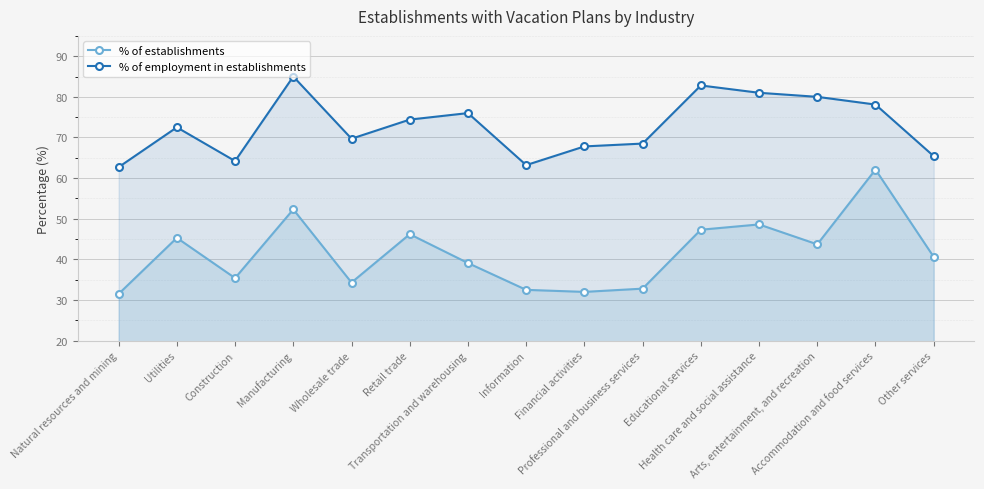

Reading left to right, extract all data points from this chart.

% of establishments: Natural resources and mining=31.5	Utilities=45.3	Construction=35.4	Manufacturing=52.3	Wholesale trade=34.3	Retail trade=46.2	Transportation and warehousing=39.1	Information=32.5	Financial activities=32.0	Professional and business services=32.8	Educational services=47.3	Health care and social assistance=48.6	Arts, entertainment, and recreation=43.7	Accommodation and food services=62.1	Other services=40.6
% of employment in establishments: Natural resources and mining=62.7	Utilities=72.5	Construction=64.2	Manufacturing=85.0	Wholesale trade=69.7	Retail trade=74.4	Transportation and warehousing=76.0	Information=63.2	Financial activities=67.8	Professional and business services=68.5	Educational services=82.8	Health care and social assistance=81.0	Arts, entertainment, and recreation=80.0	Accommodation and food services=78.1	Other services=65.4